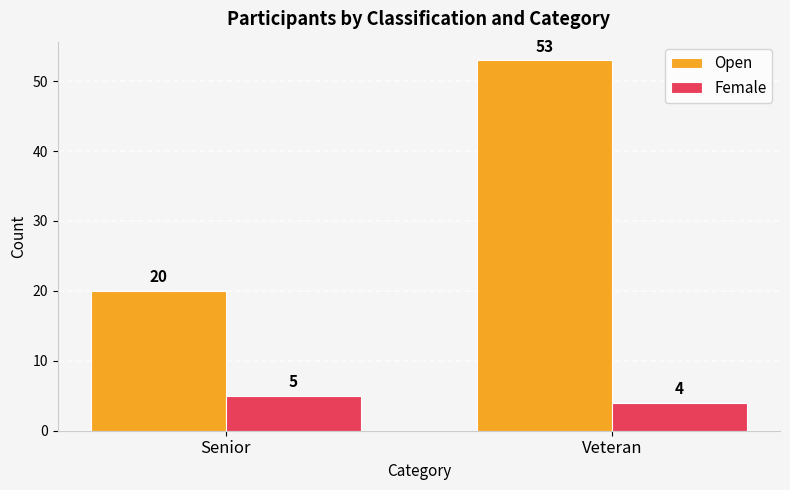

How many groups of bars are there?

2